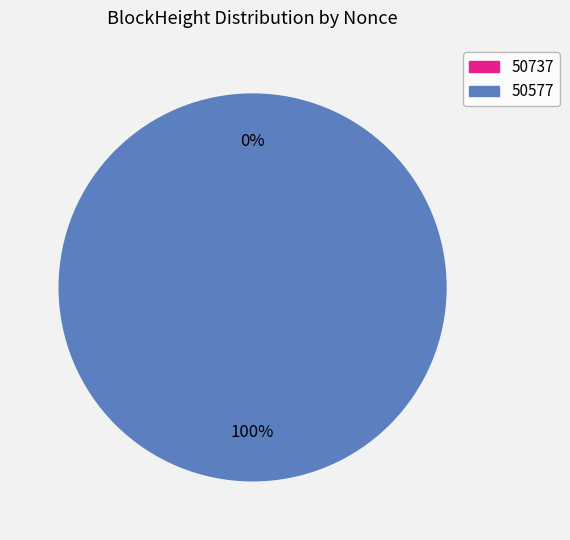

What is the majority slice?

50577